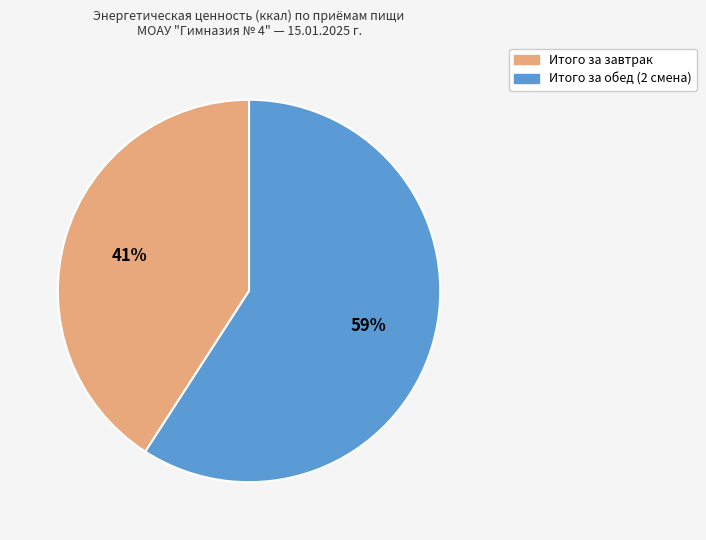

To the nearest percent, what portion does Итого за завтрак represent?

41%